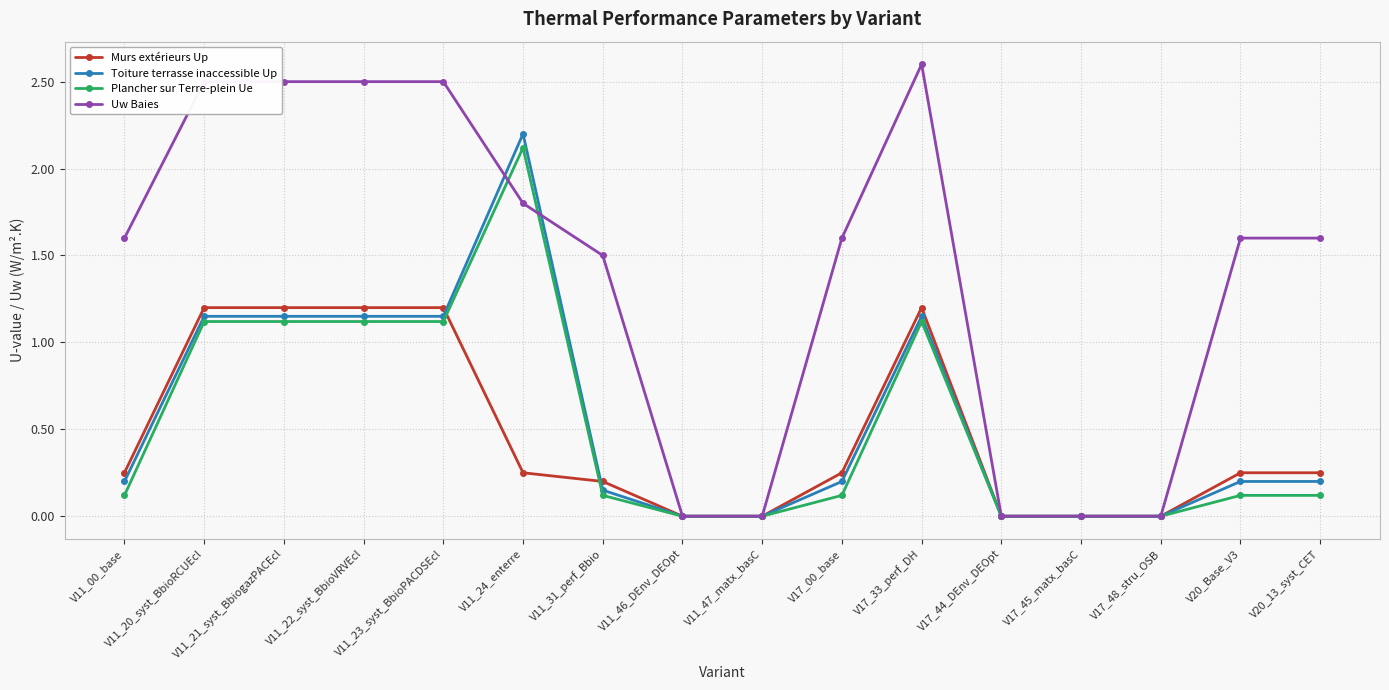

Which series has the largest total across all categories?

Uw Baies